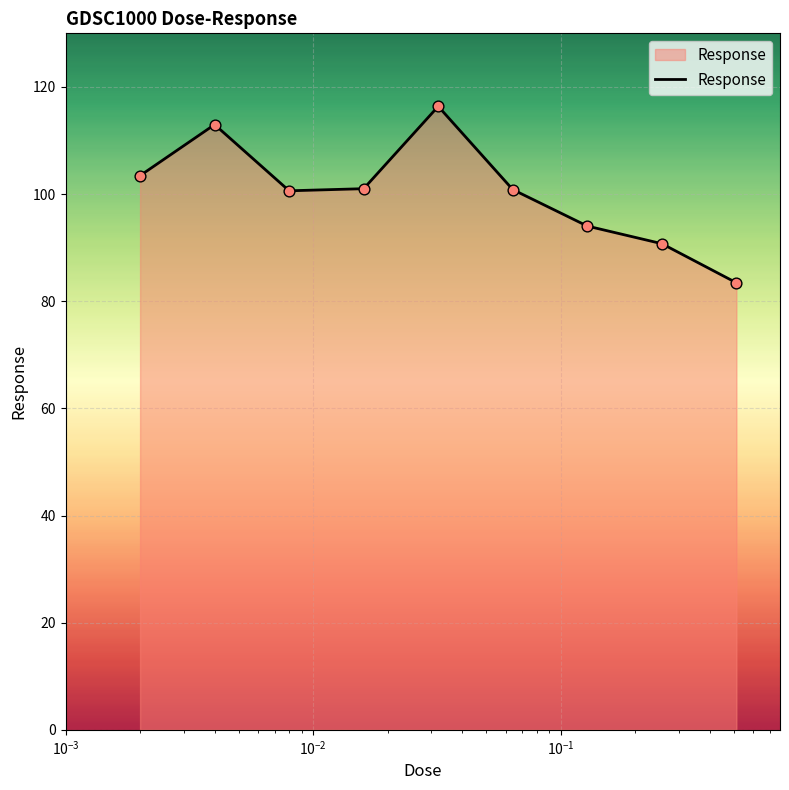

What is the greatest value displayed?

116.4